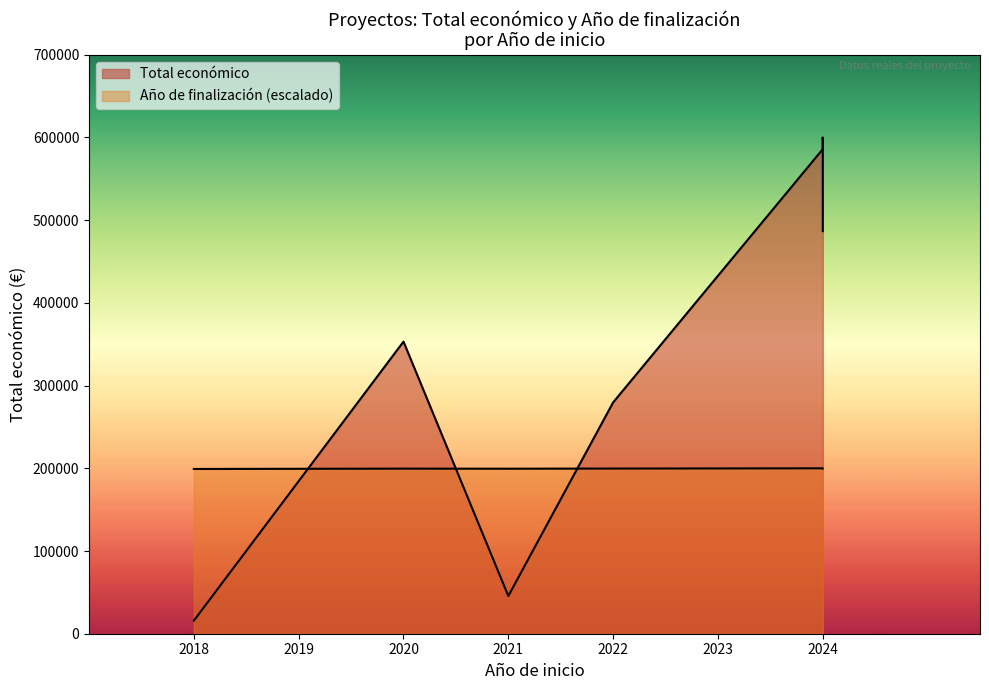

True or false: Año de finalización and Total económico intersect in this chart.

False